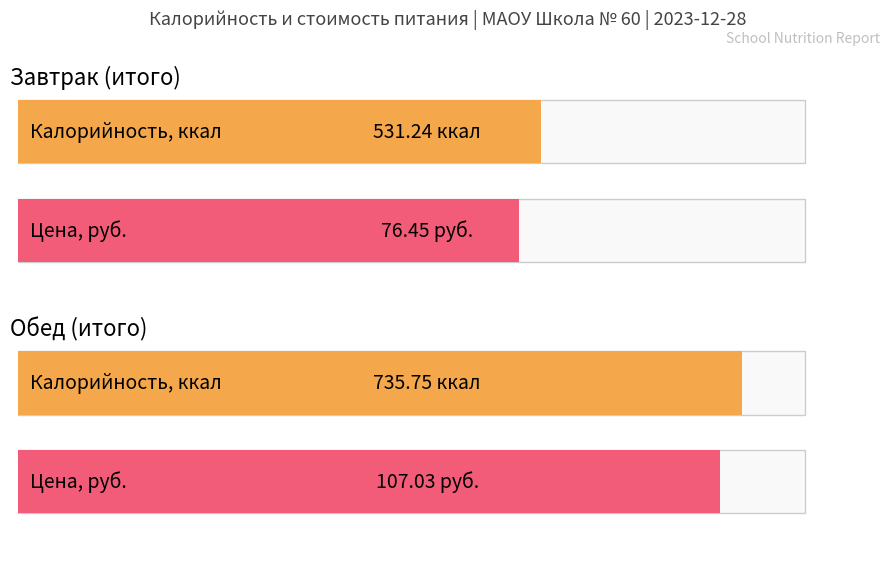

Where does the Калорийность series first go above 735?

Обед